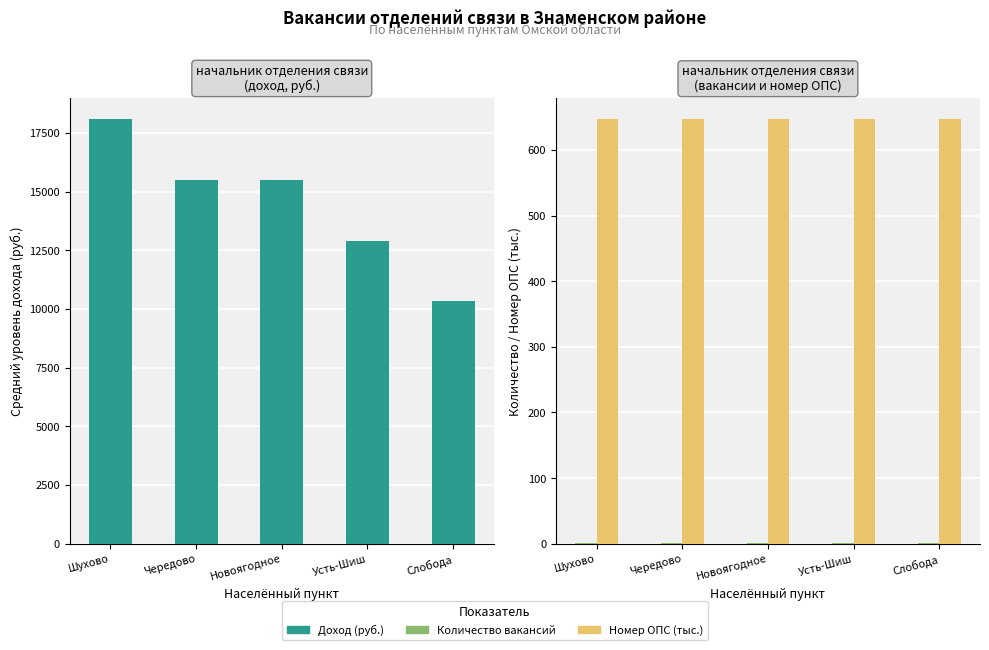

Is it true that Номер ОПС (тыс.) equals 646.6 at Слобода?

True